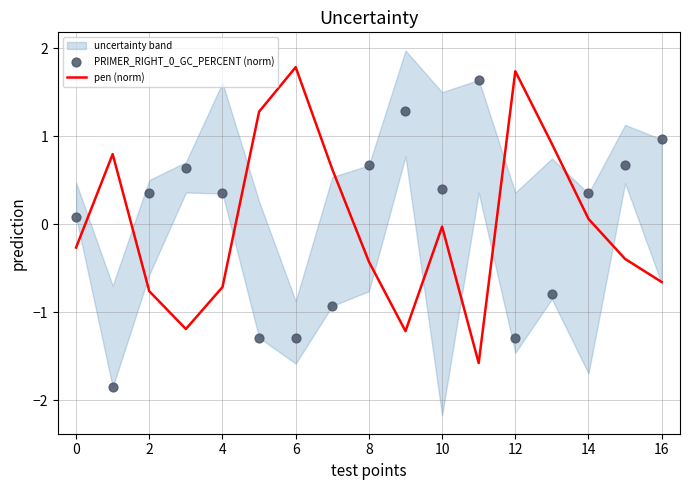

Which series has the largest total across all categories?

PRIMER_RIGHT_0_GC_PERCENT (norm)